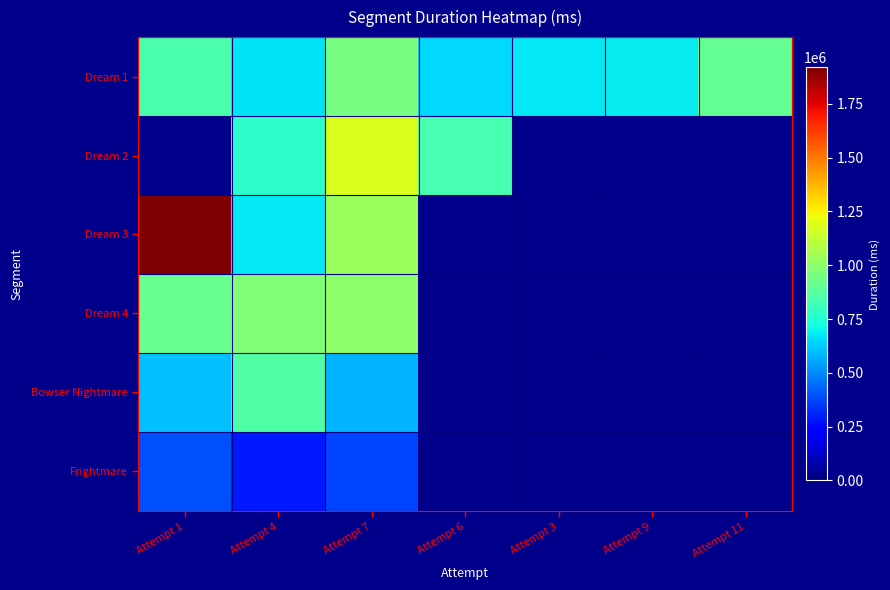

Is the value of Frightmare at Attempt 9 greater than the value of Dream 3 at Attempt 6?

No